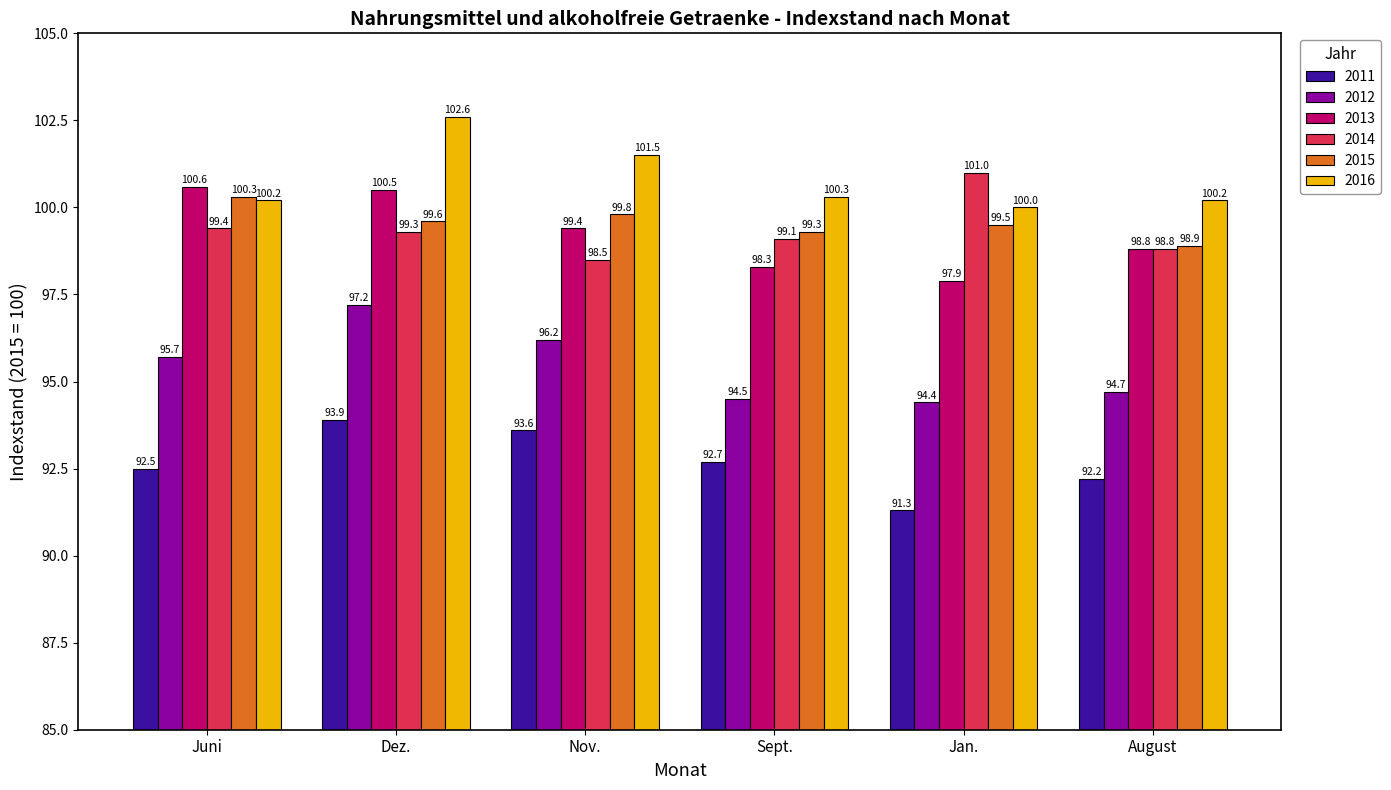

Is the value of 2011 at Dez. greater than the value of 2015 at Dez.?

No